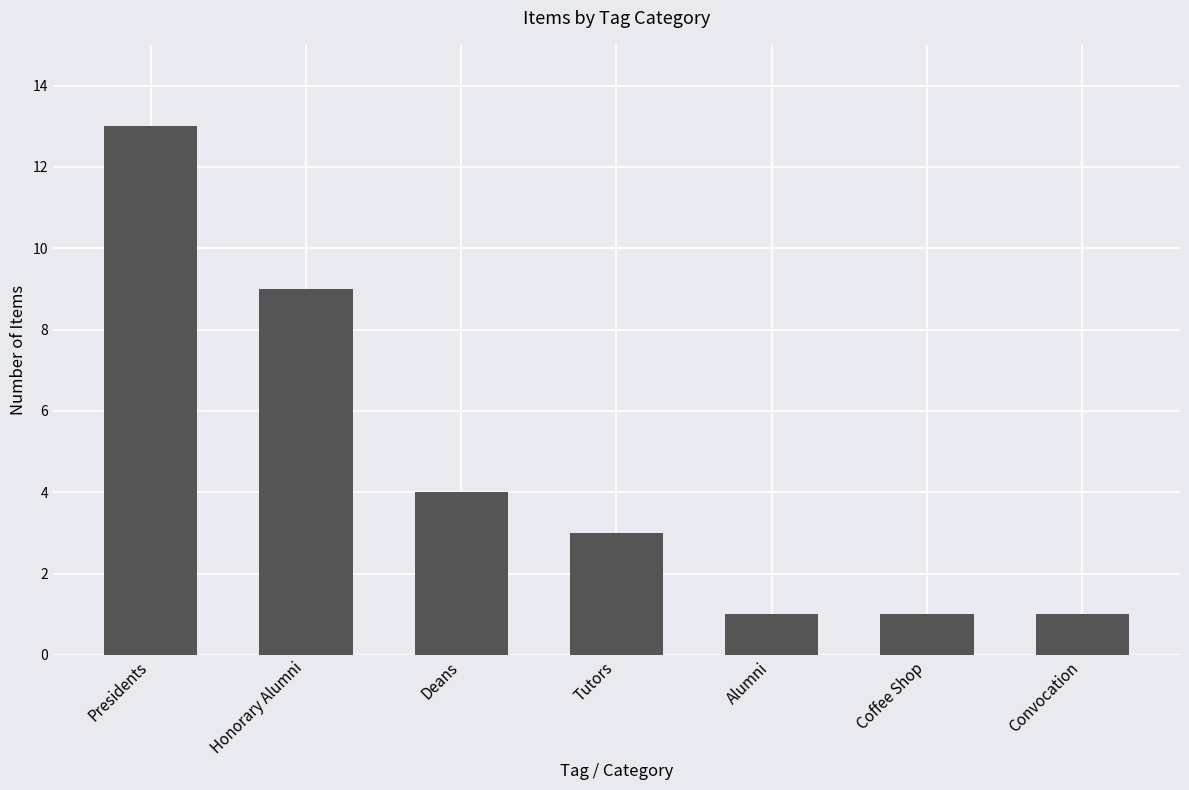

True or false: the data shows 5 at Presidents.

False